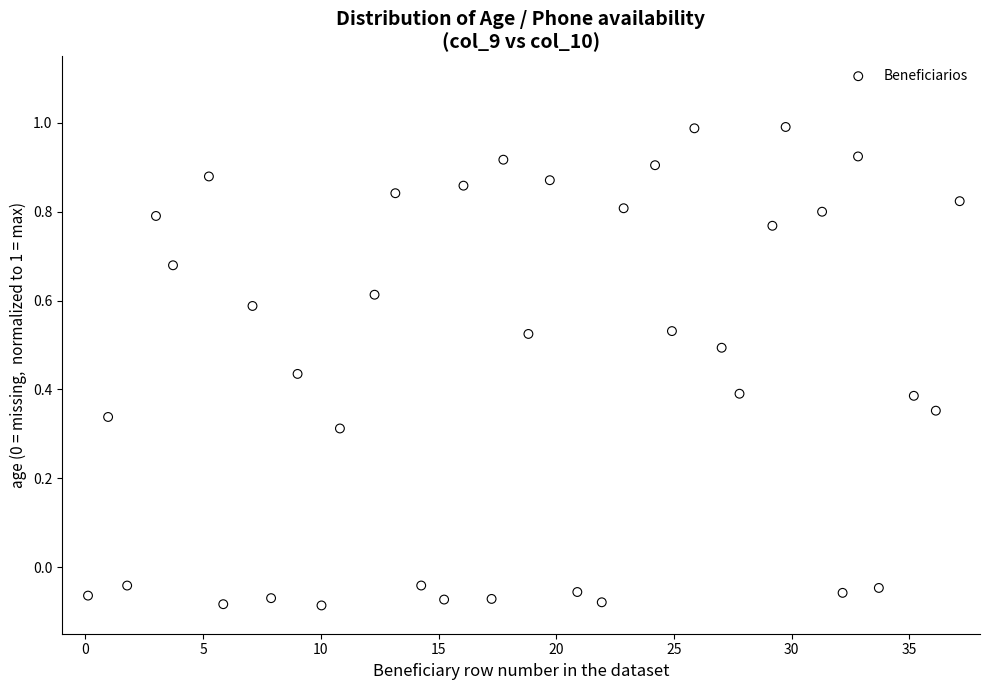

What is the range of Y values (max minus min)?

1.1